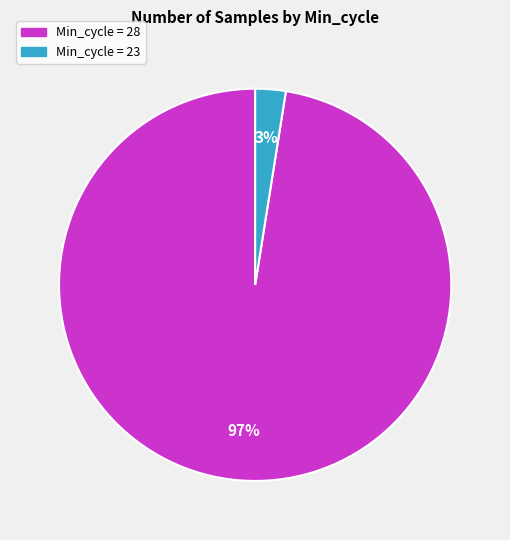

Does any single category account for the majority?

Yes